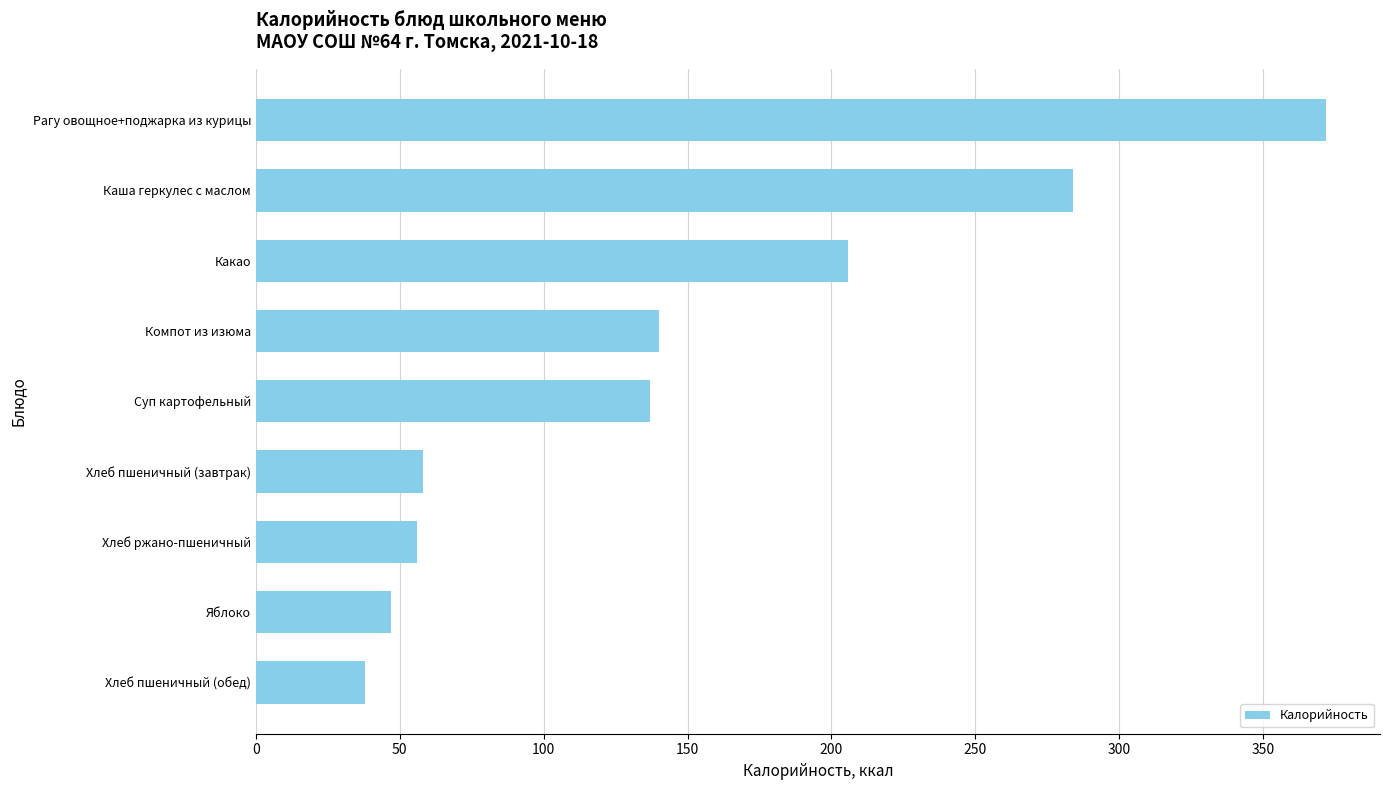

What is the sum of all values?

1337.5